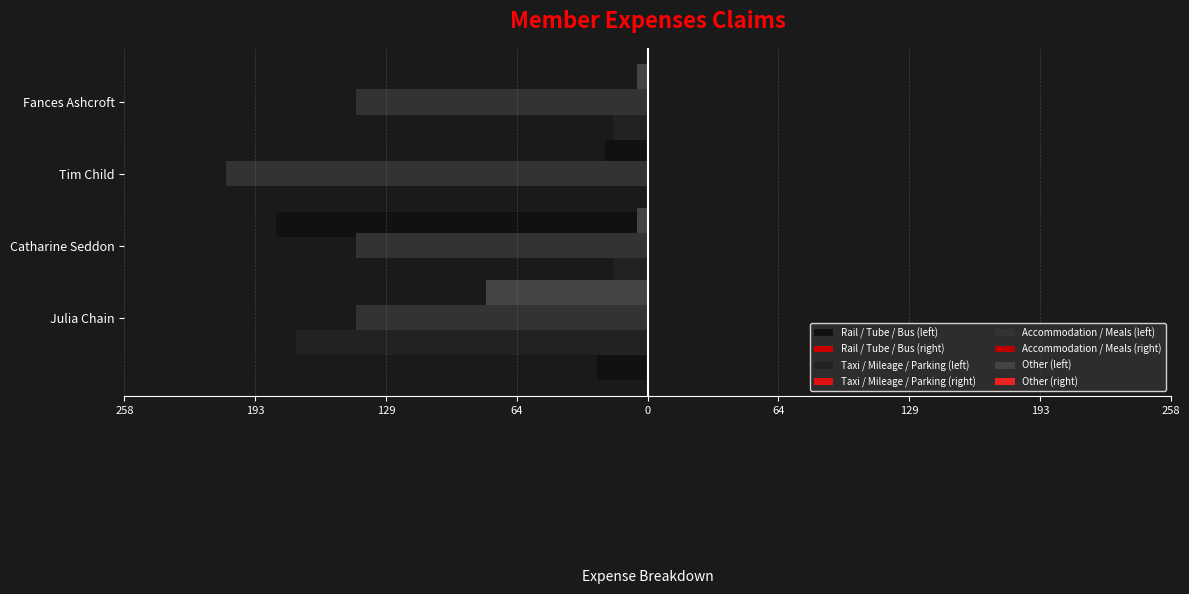

At how many categories does at least one series exceed 139?

4